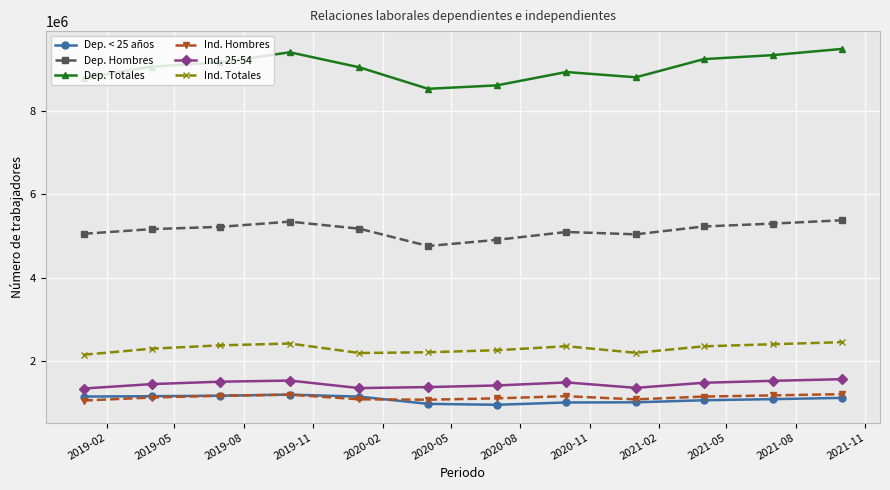

Which series has the widest spread of values?

Dep. Totales